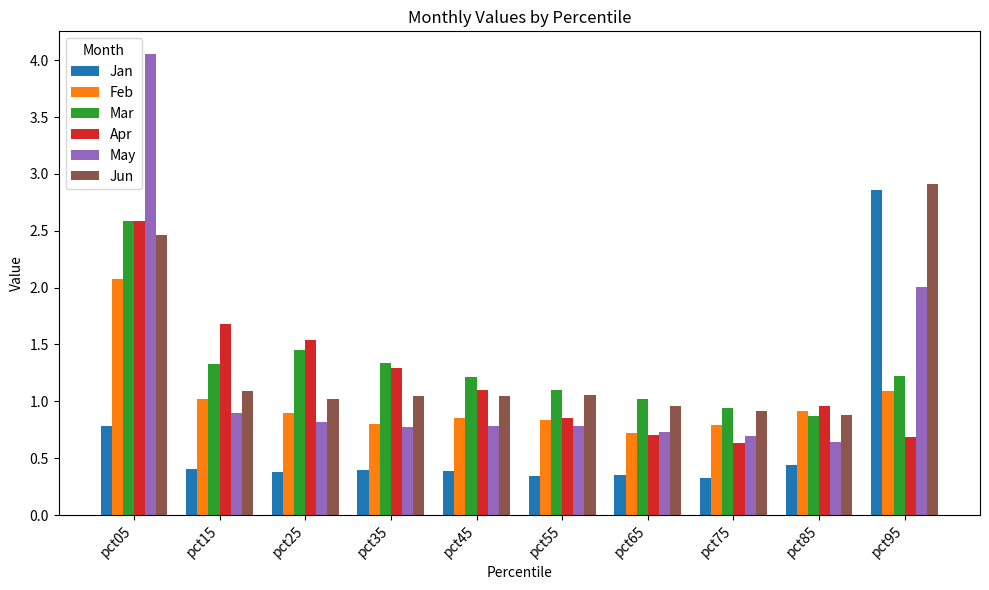

The value of Mar at pct35 is 2.3. True or false?

False